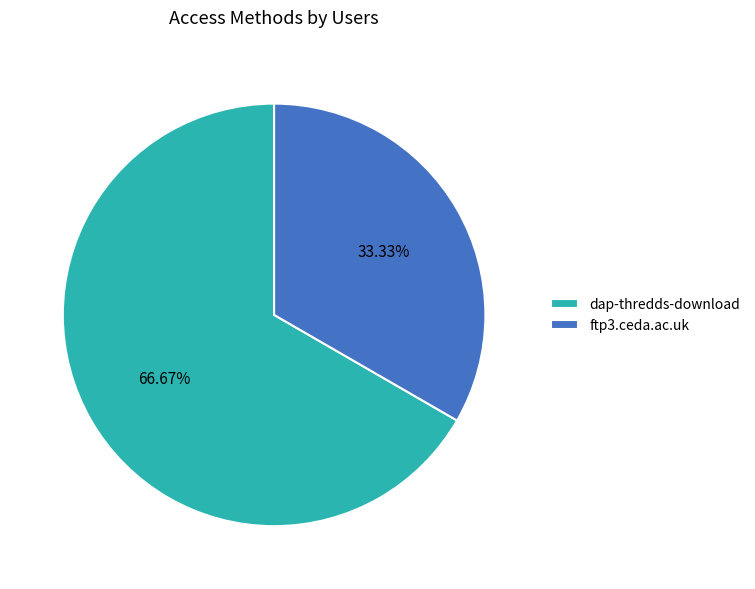

Rank the categories by value from lowest to highest.

ftp3.ceda.ac.uk, dap-thredds-download